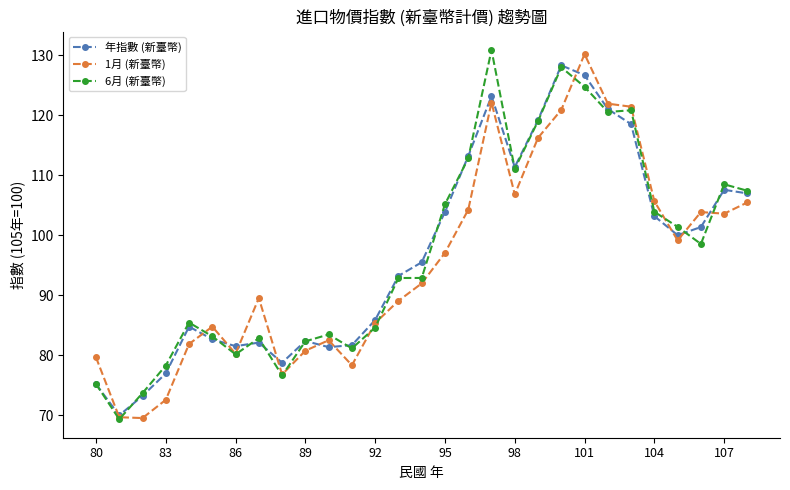

True or false: 年指數 (新臺幣) has more than 1 points higher than both neighbors.

True